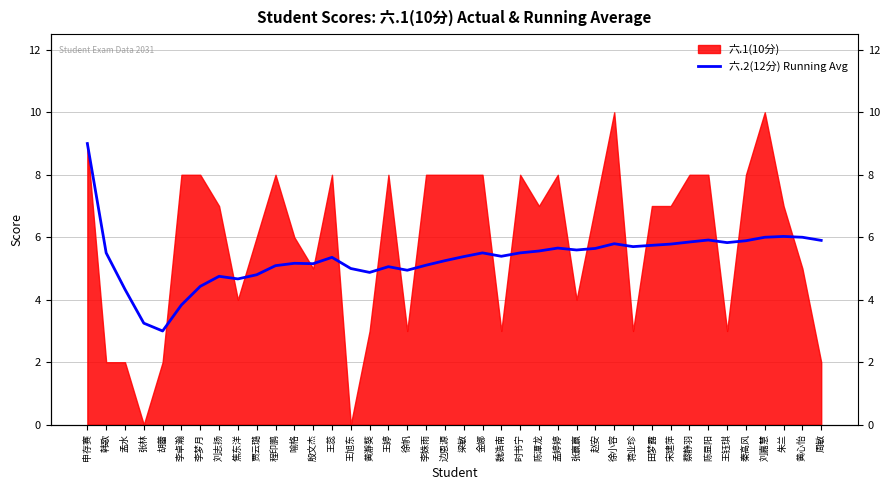

How many interior local valleys (lower than both neighbors) does the data have?

9